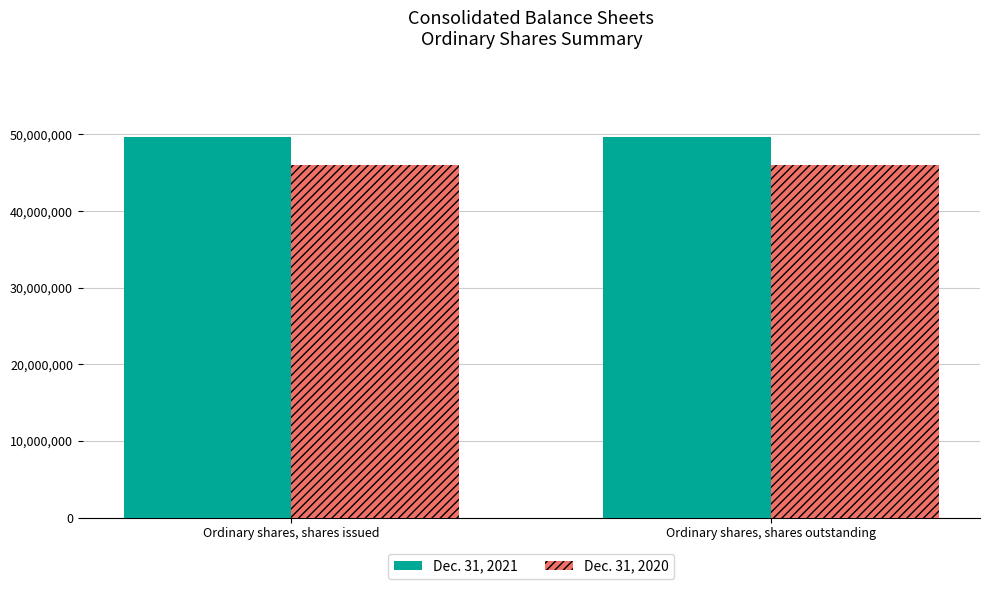

What is the total value across all series at Ordinary shares, shares outstanding?

95608395